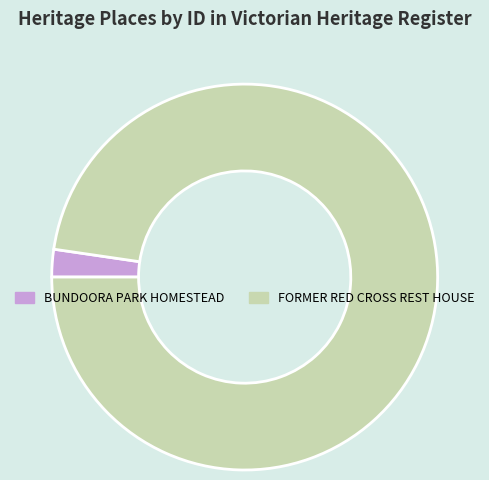

Count the number of slices in the pie.

2